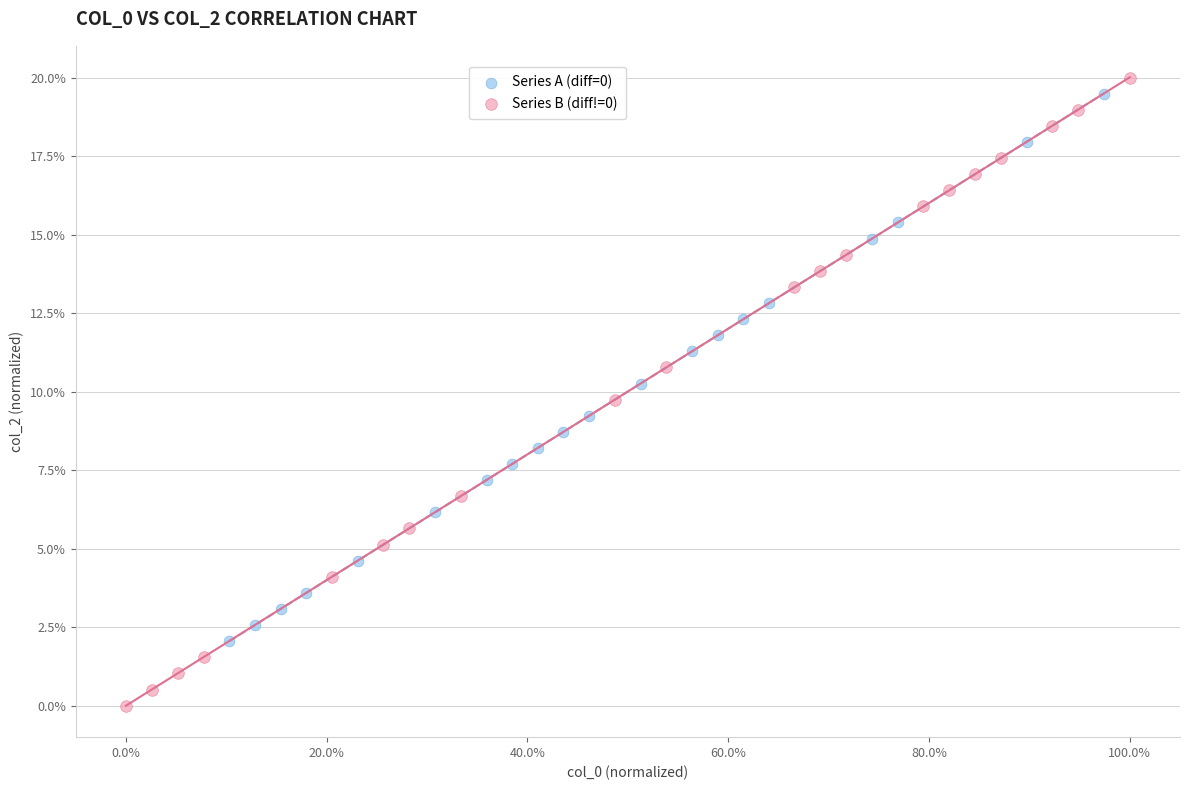

Which series has the largest Y range (max minus min)?

Series B (diff!=0)